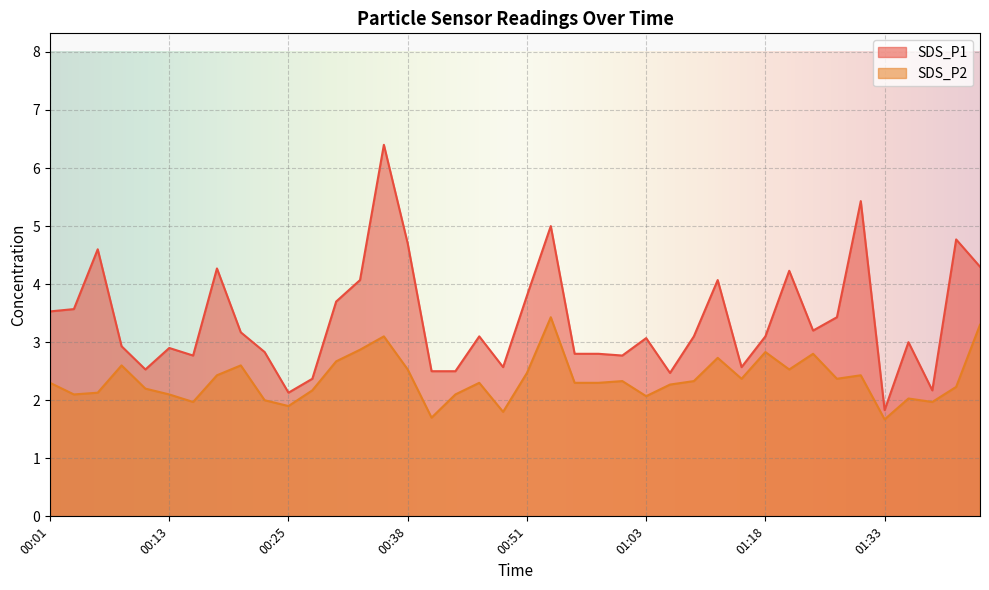

The SDS_P2 series shows 2.6 at 00:20. True or false?

True